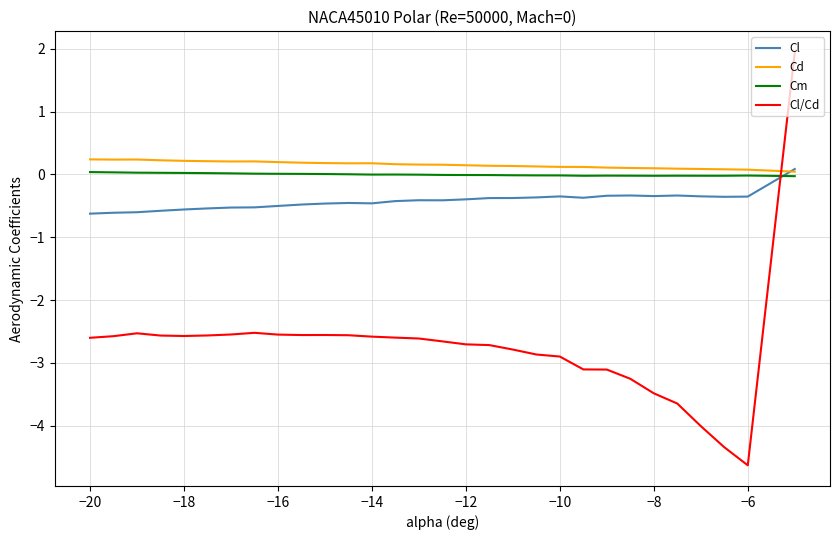

What are all the series names shown in the legend?

Cl, Cd, Cm, Cl/Cd